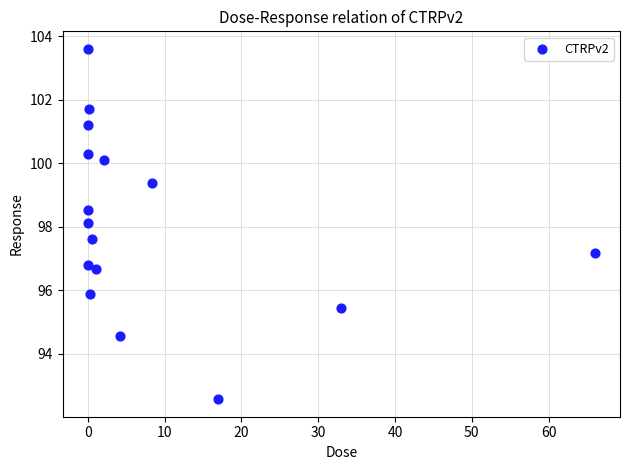

What is the range of Y values (max minus min)?

11.0